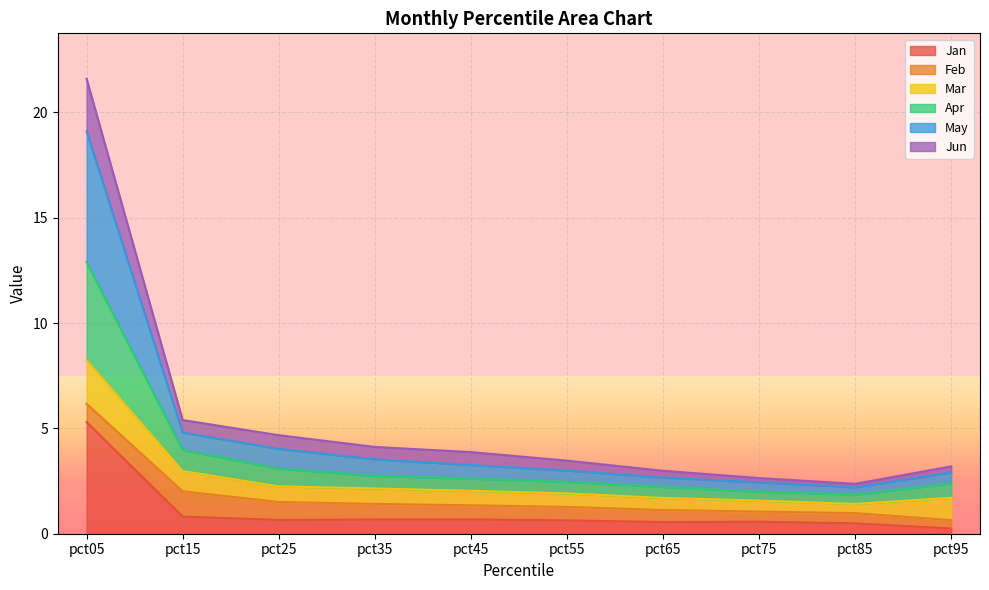

The Jan series shows 0.6 at pct65. True or false?

True